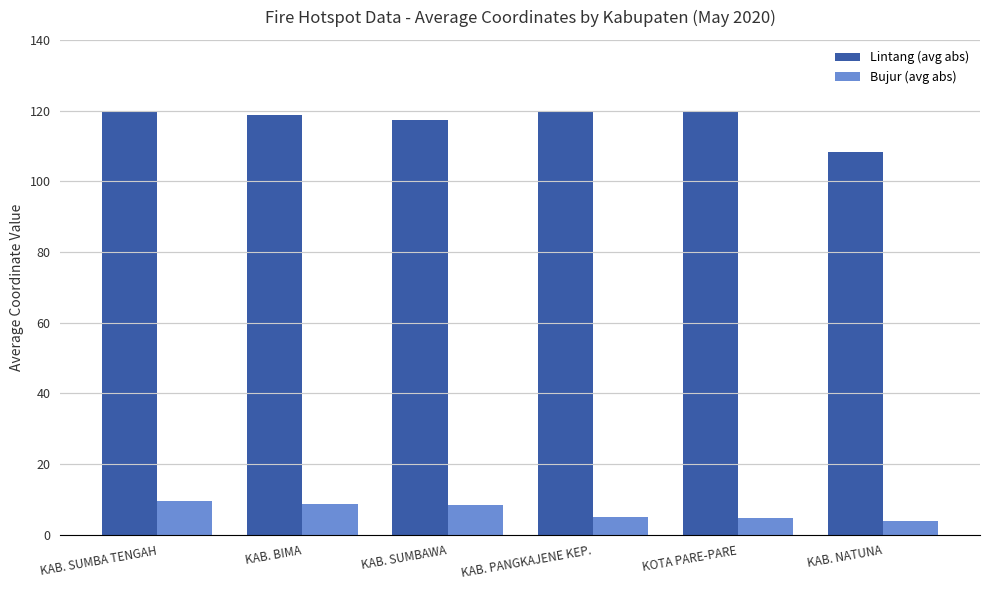

Rank the series by their average value, from lowest to highest.

Bujur (avg abs), Lintang (avg abs)